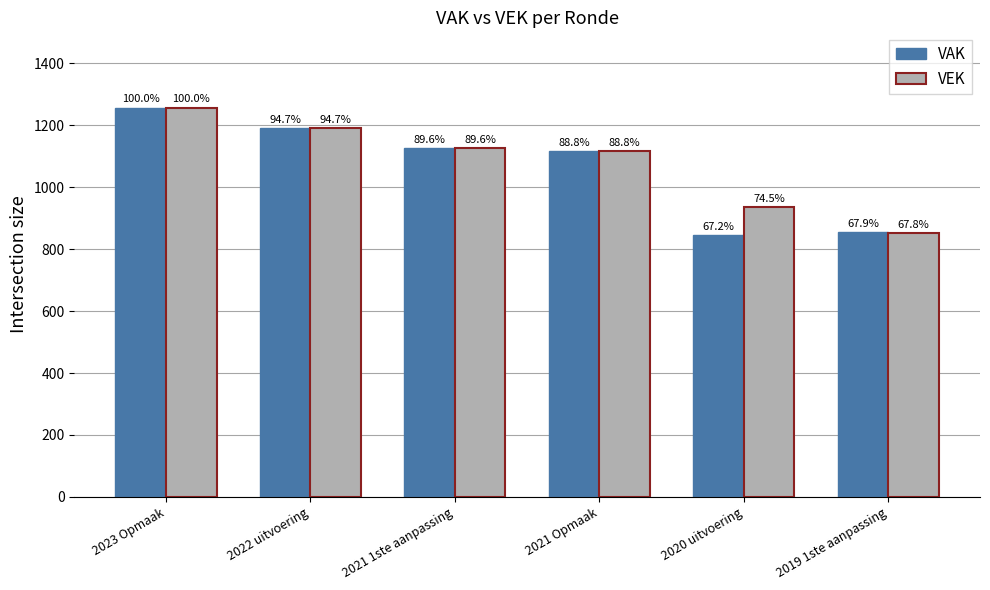

What is the label of the 5th bar from the right?

2022 uitvoering